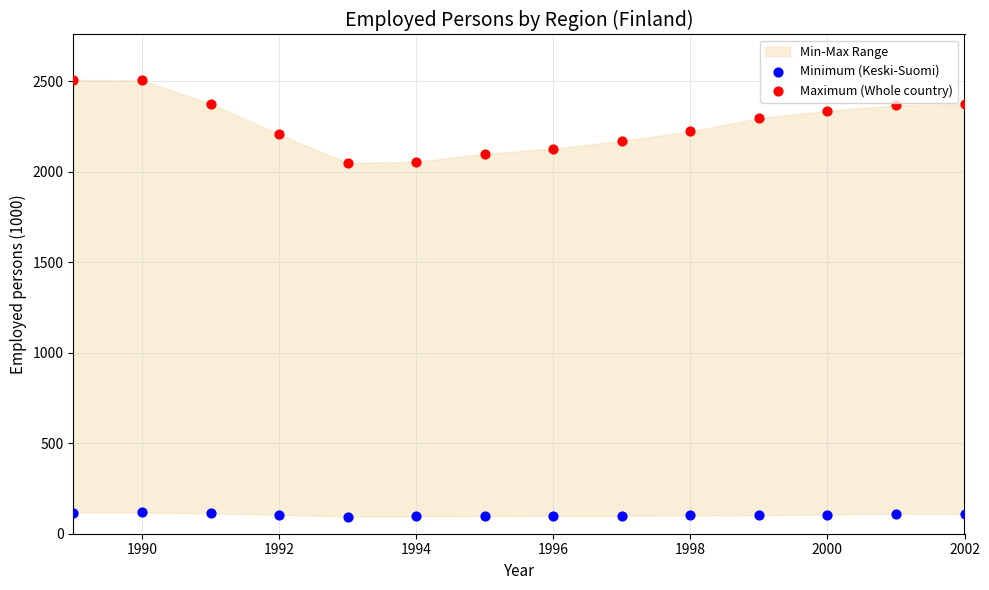

Across all data points, what is the range of Y values (max minus min)?

2412